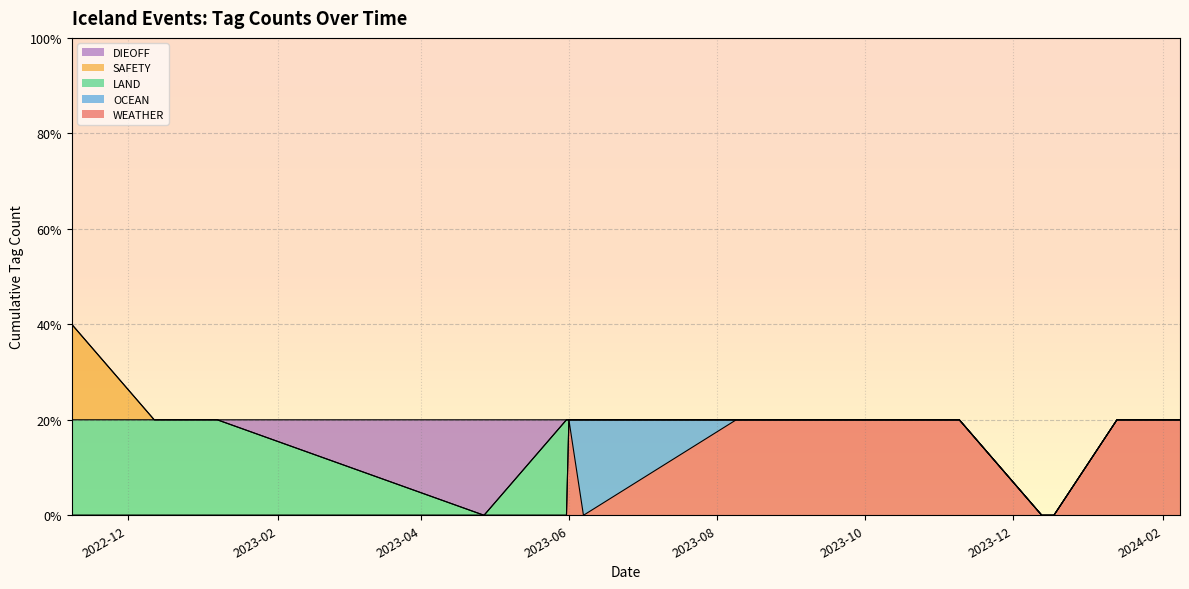

The WEATHER series shows 0 at 2023-01-07. True or false?

True